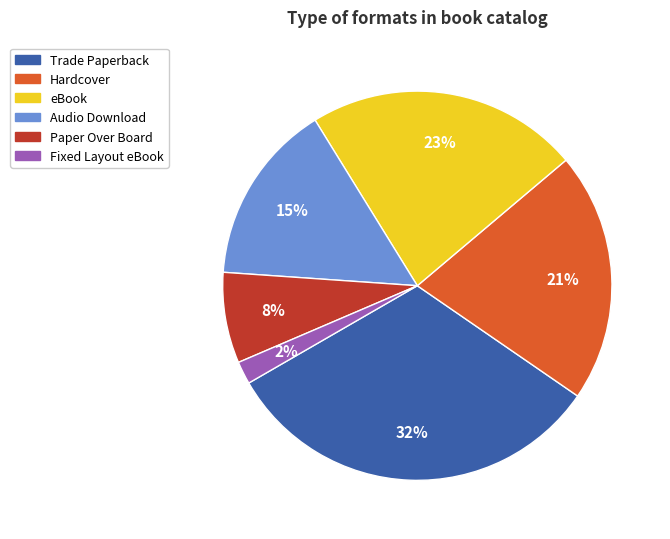

To the nearest percent, what is the combined percentage of Fixed Layout eBook and eBook?

25%